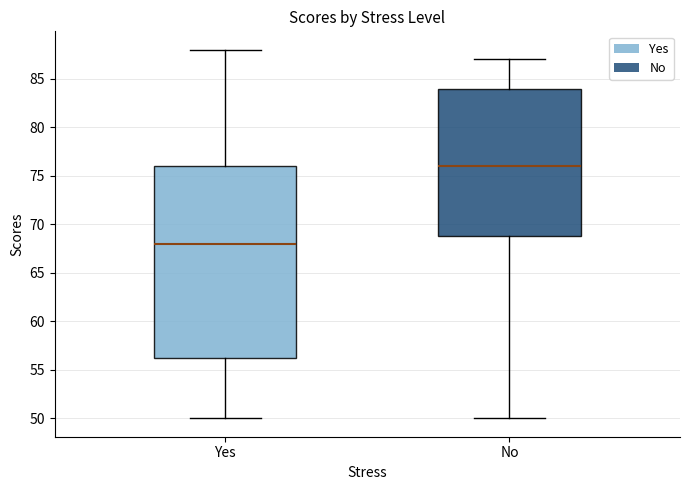

Which box has the lowest median line?

Yes